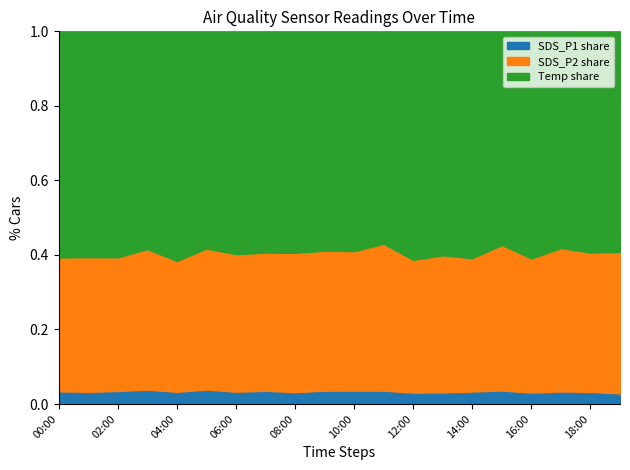

At which label is SDS_P2 closest to 14?

00:00